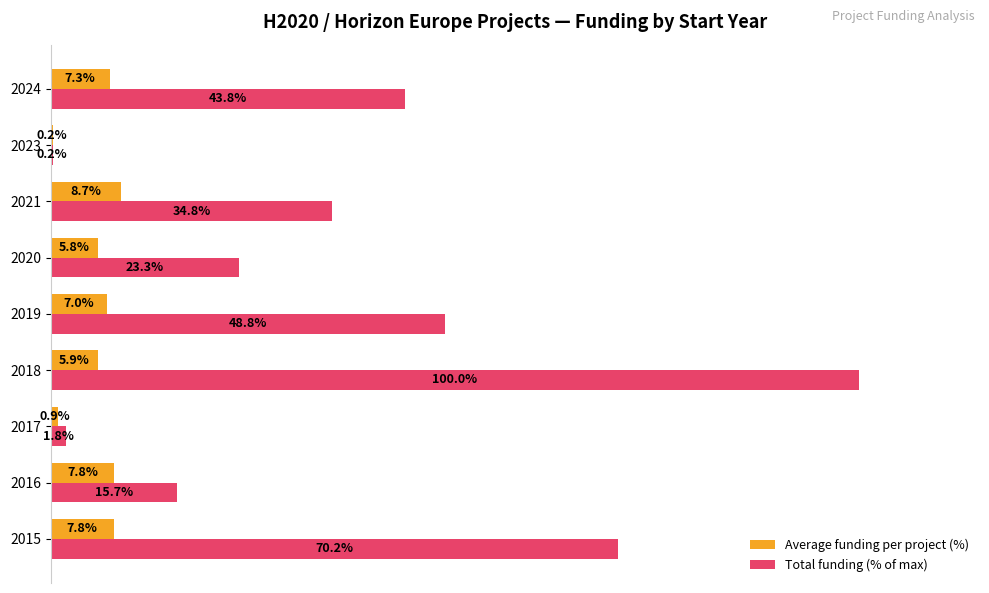

Which series has the largest total across all categories?

Total funding (% of max)